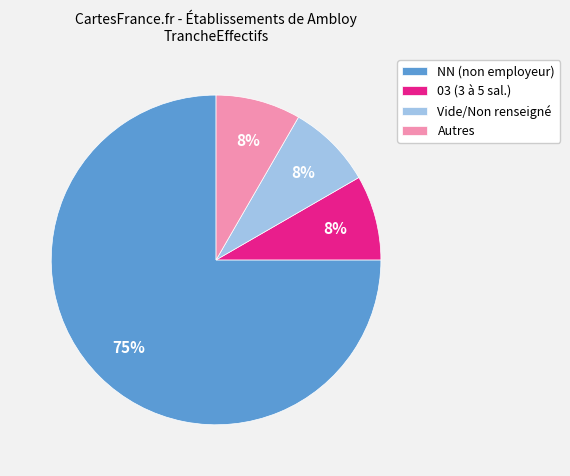

Is the sum of Autres and 03 (3 à 5 sal.) greater than half?

No